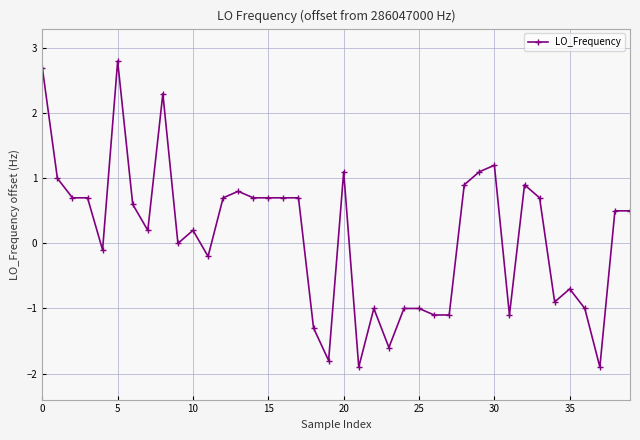

Reading left to right, list all the values displayed in this chart.

2.7	1.0	0.7	0.7	-0.1	2.8	0.6	0.2	2.3	0.0	0.2	-0.2	0.7	0.8	0.7	0.7	0.7	0.7	-1.3	-1.8	1.1	-1.9	-1.0	-1.6	-1.0	-1.0	-1.1	-1.1	0.9	1.1	1.2	-1.1	0.9	0.7	-0.9	-0.7	-1.0	-1.9	0.5	0.5